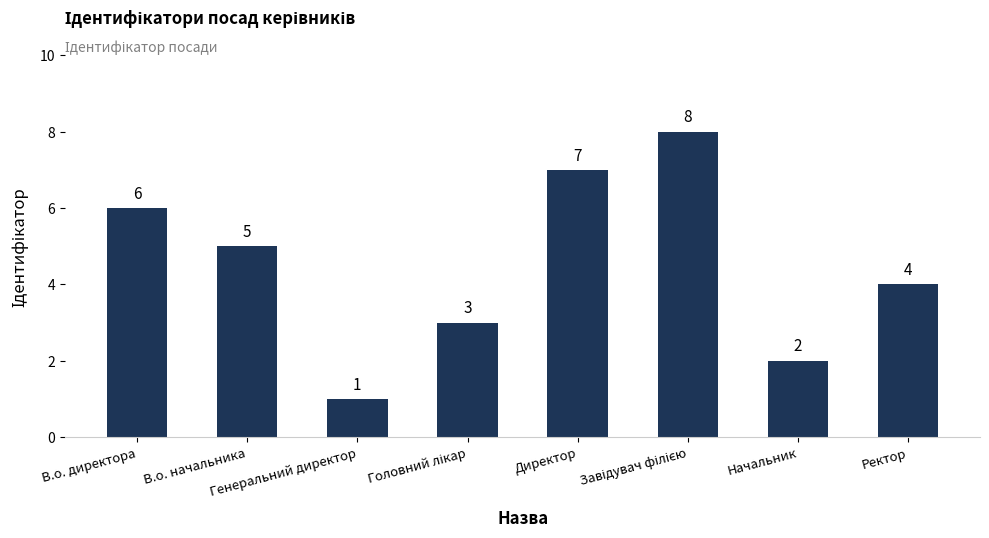

What is the value of the 5th bar from the left?

7